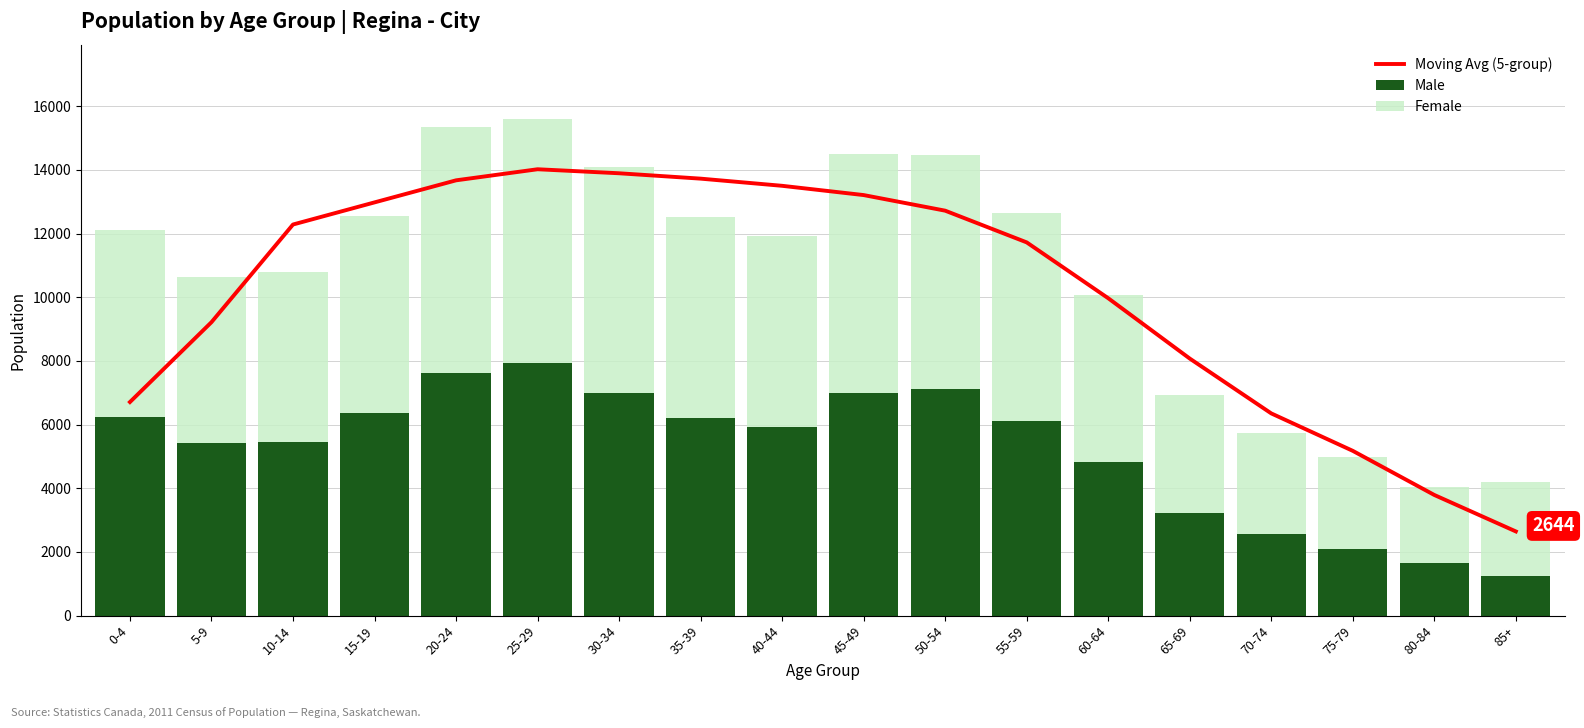

Rank the series at 60-64 from highest to lowest value.

Moving Avg (5-group), Female, Male